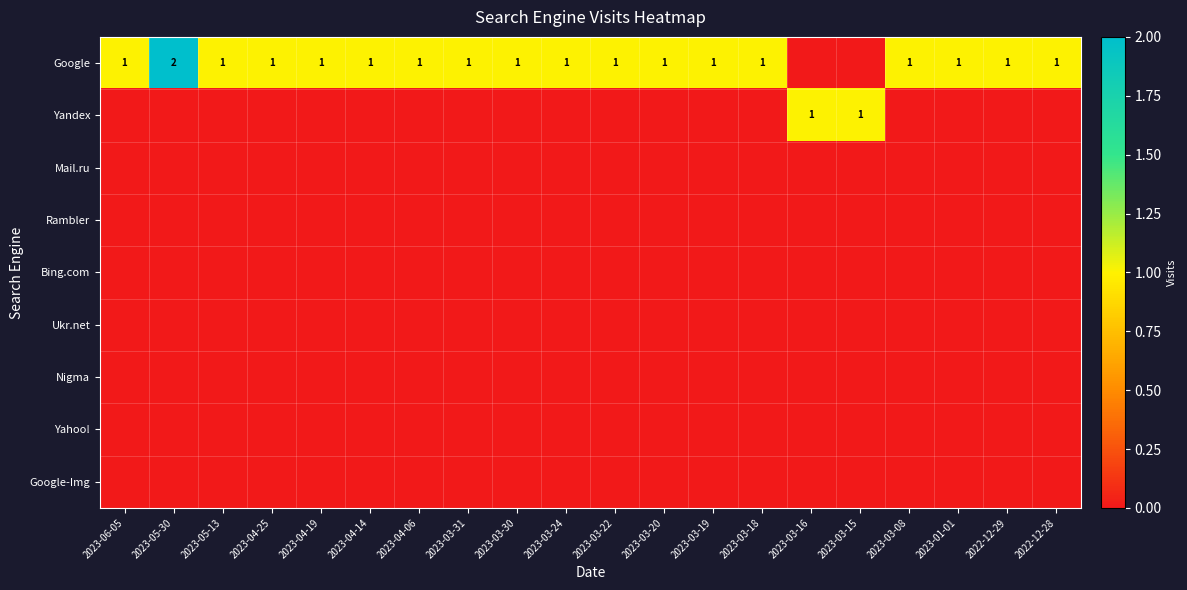

The value of Google at 2023-03-08 is 1. True or false?

True